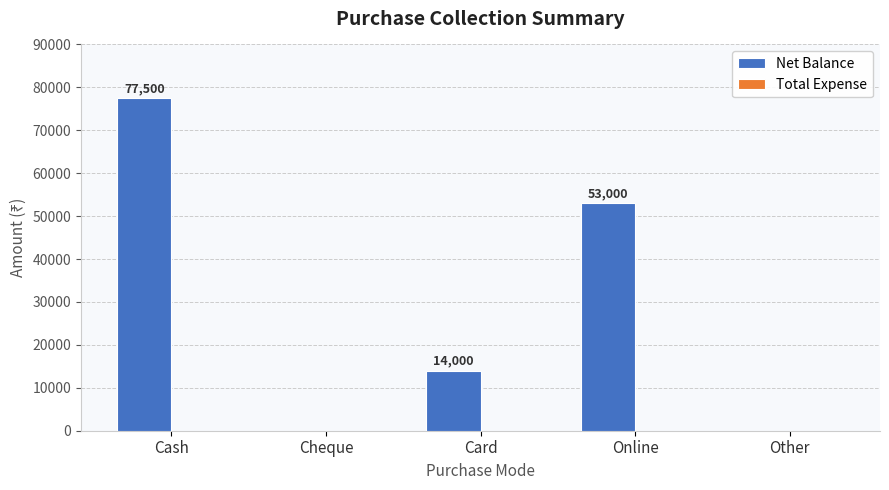

Which has a higher value, Online or Cash?

Cash